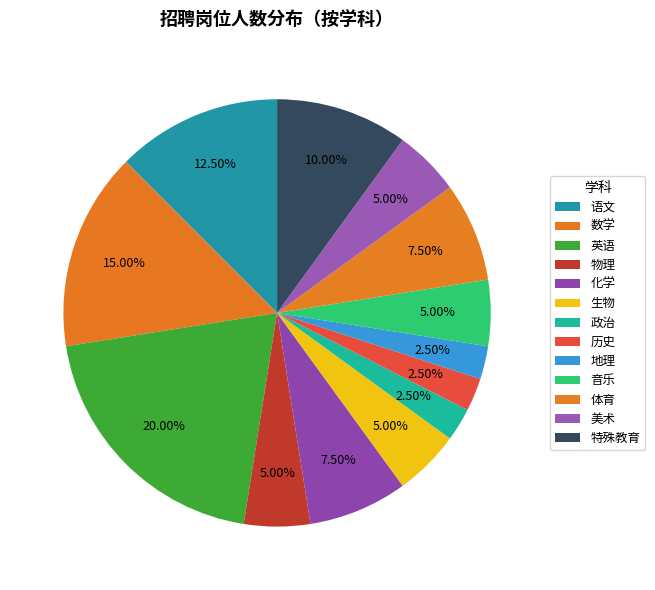

To the nearest percent, what is the average slice percentage?

8%